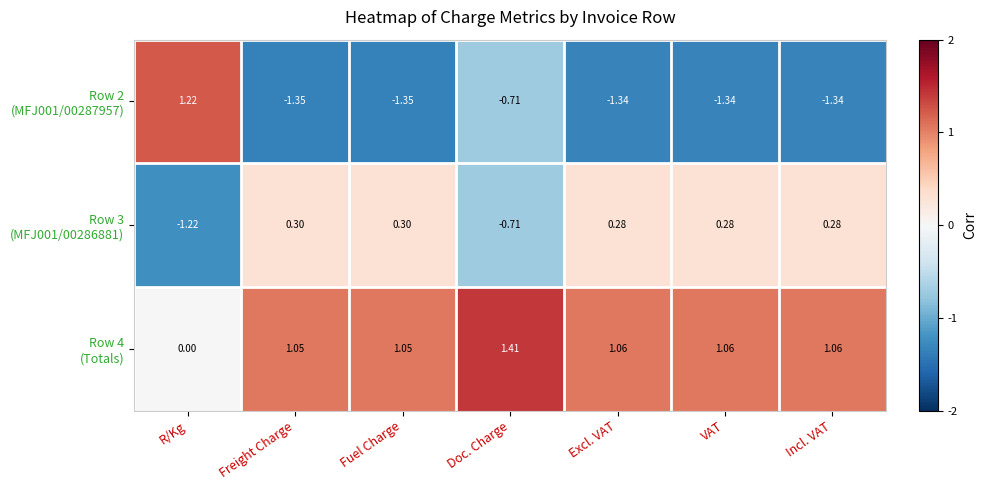

At which category does the chart reach its peak across all series?

Doc. Charge